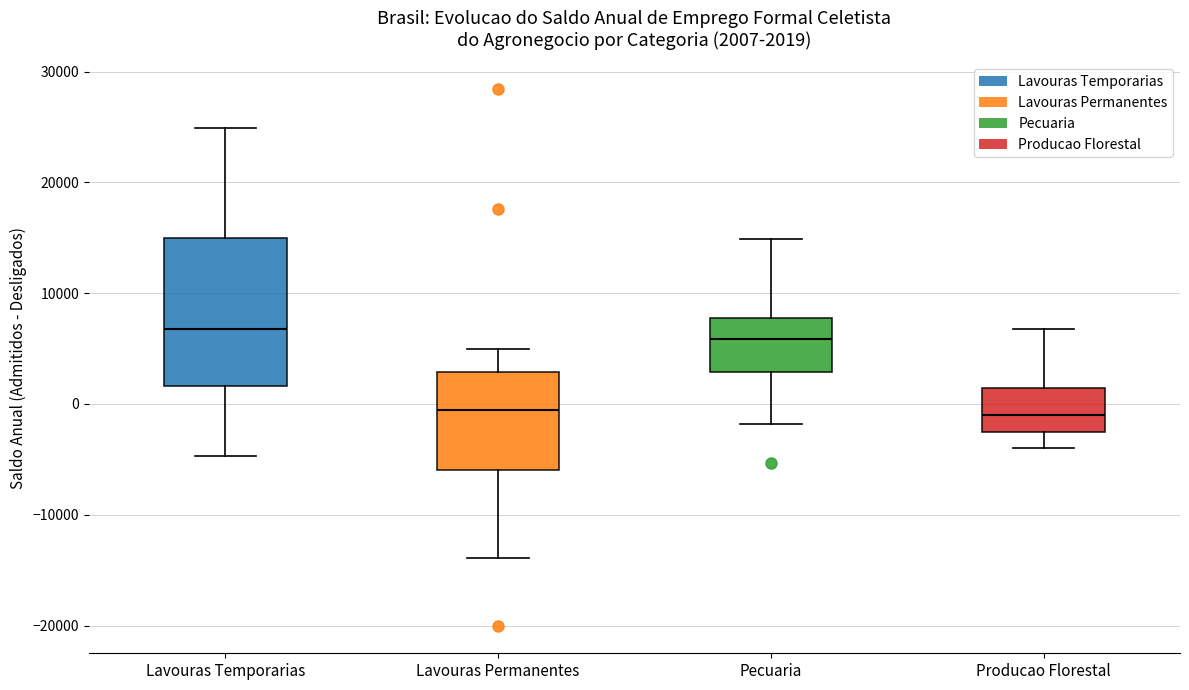

Comparing the boxes themselves (not the whiskers), which one is the tallest?

Lavouras Temporarias